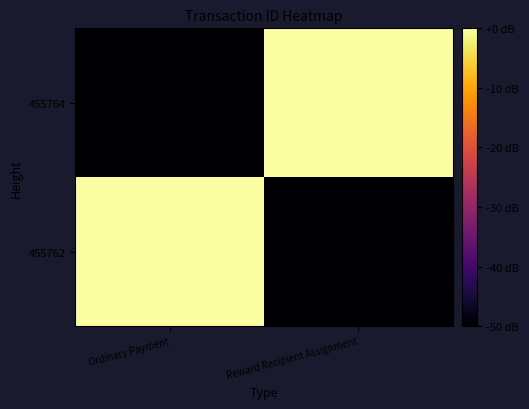

Reading left to right, list all the values displayed in this chart.

455762: Ordinary Payment=19.2	Reward Recipient Assignment=0.0
455764: Ordinary Payment=0.0	Reward Recipient Assignment=19.2